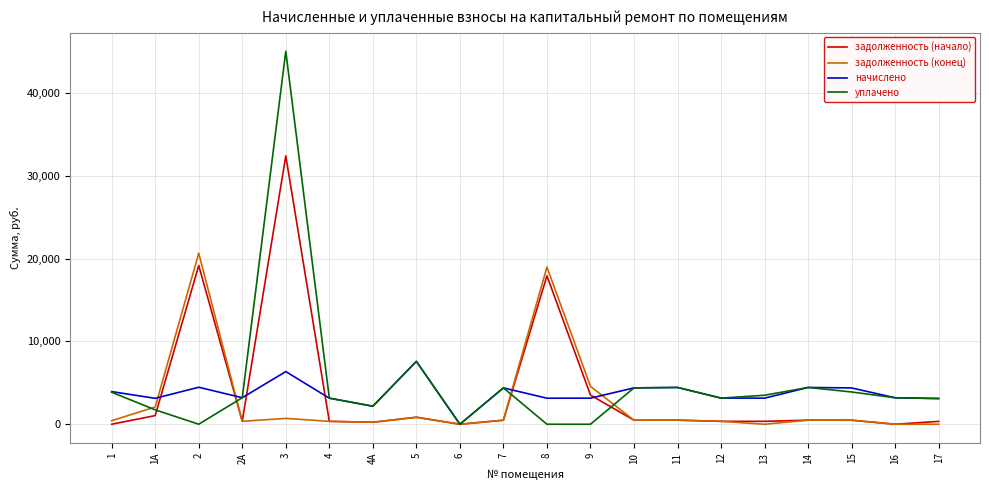

At which category is the sum across all series the highest?

3